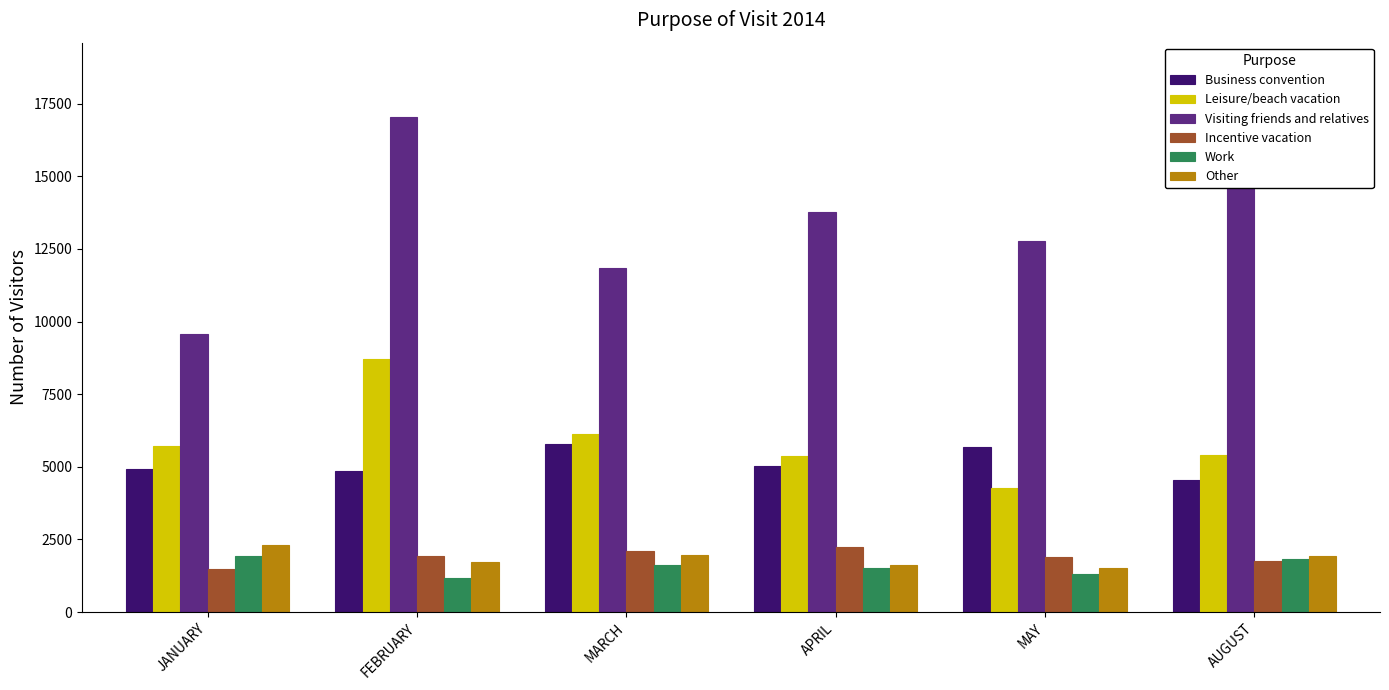

How many values in the Work series are below 1610?

3